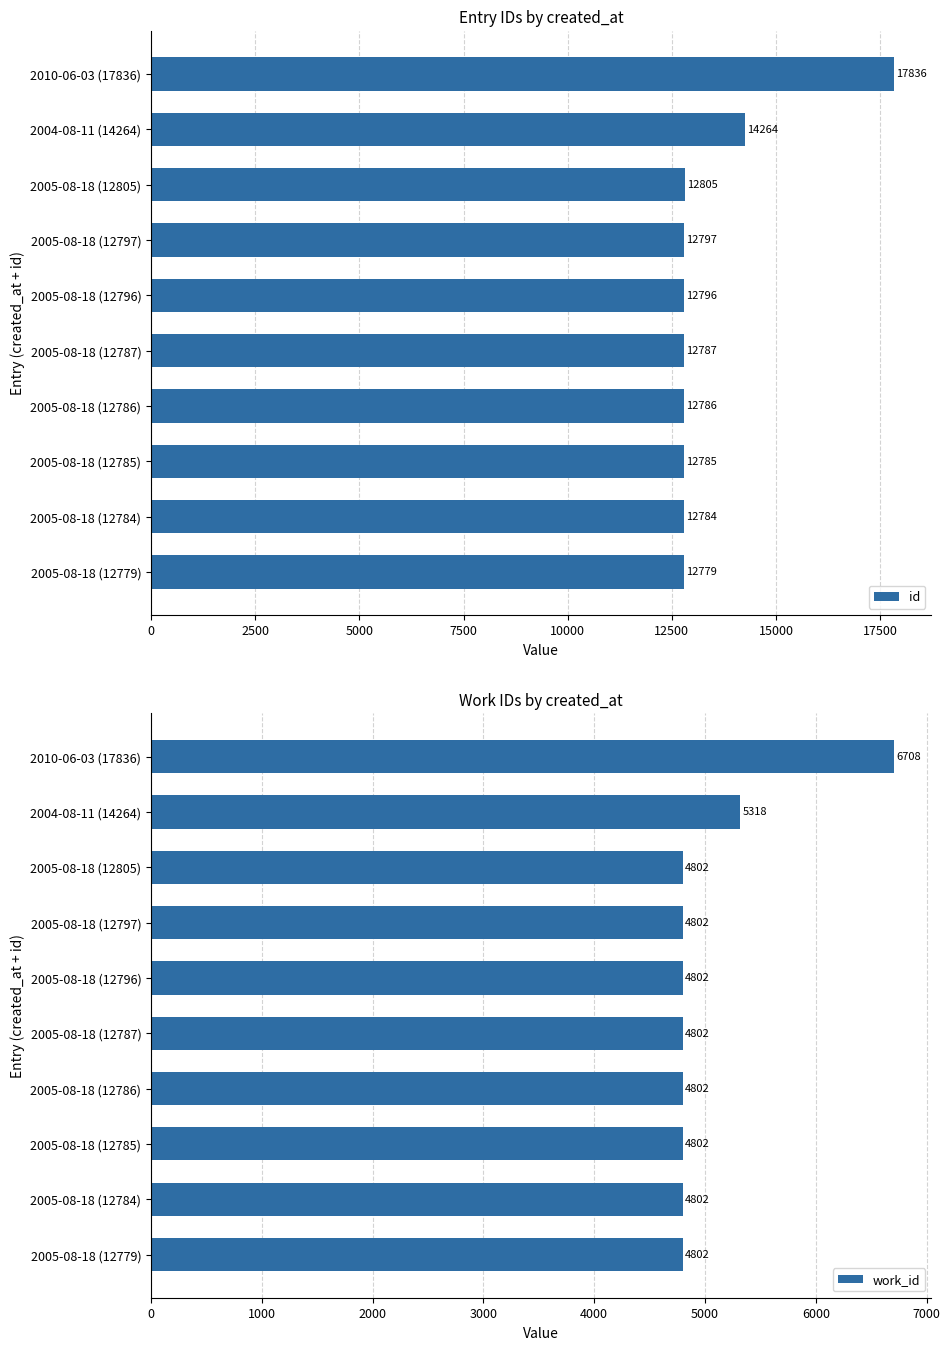

The value of id at 2005-08-18 (12779) is 20499. True or false?

False